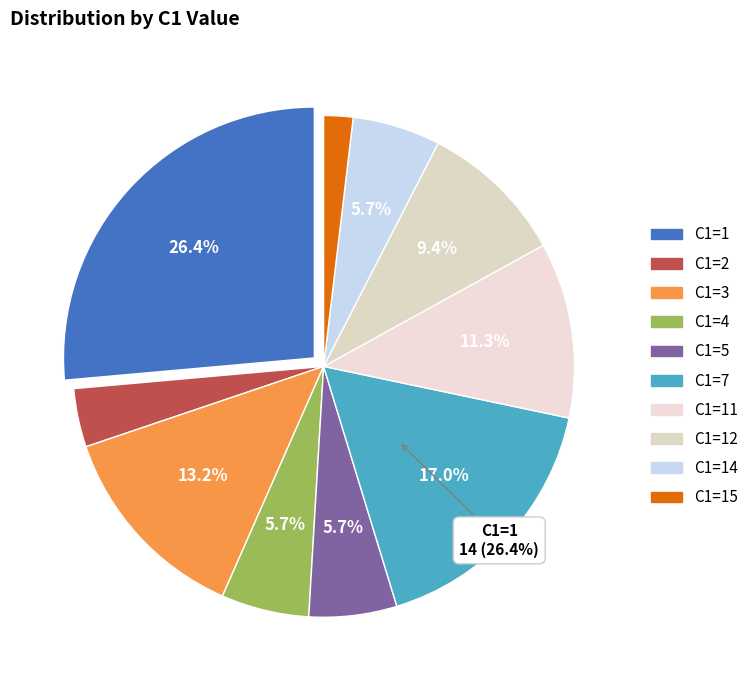

To the nearest percent, what is the difference between the 2 and 3 slice percentages?

9%